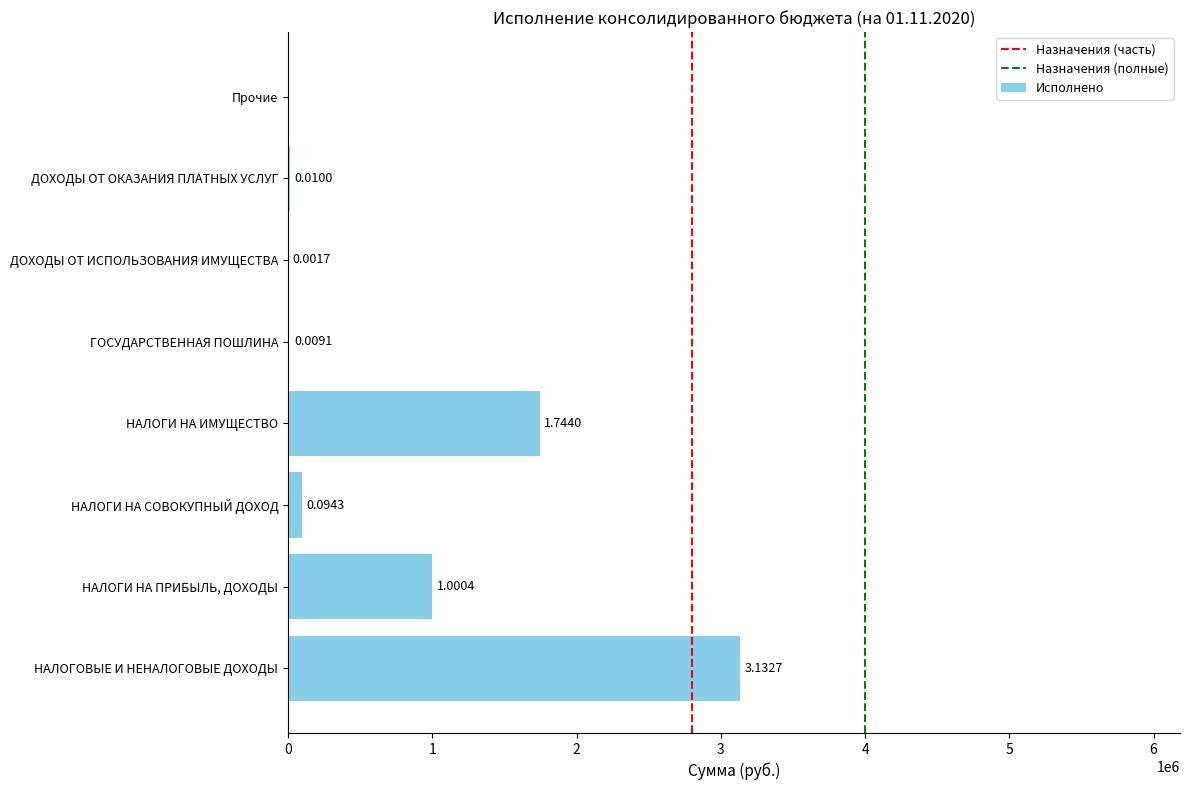

The chart shows a value of 4088.7 at ГОСУДАРСТВЕННАЯ ПОШЛИНА. True or false?

False